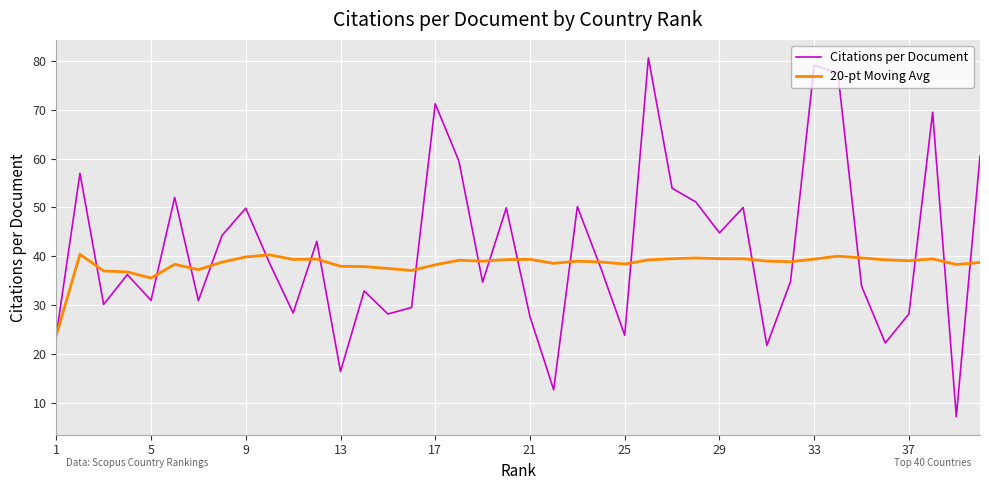

How many categories are shown in the chart?

40